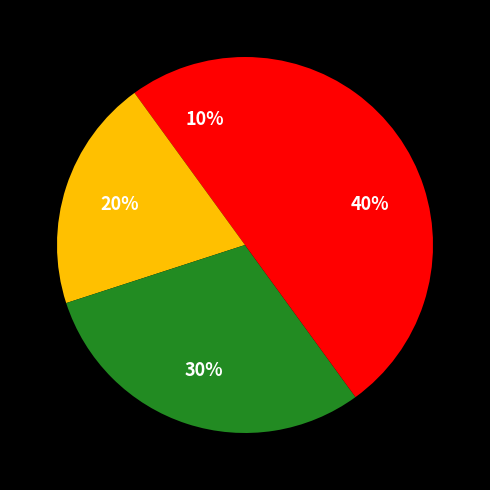

To the nearest percent, what is the average slice percentage?

25%